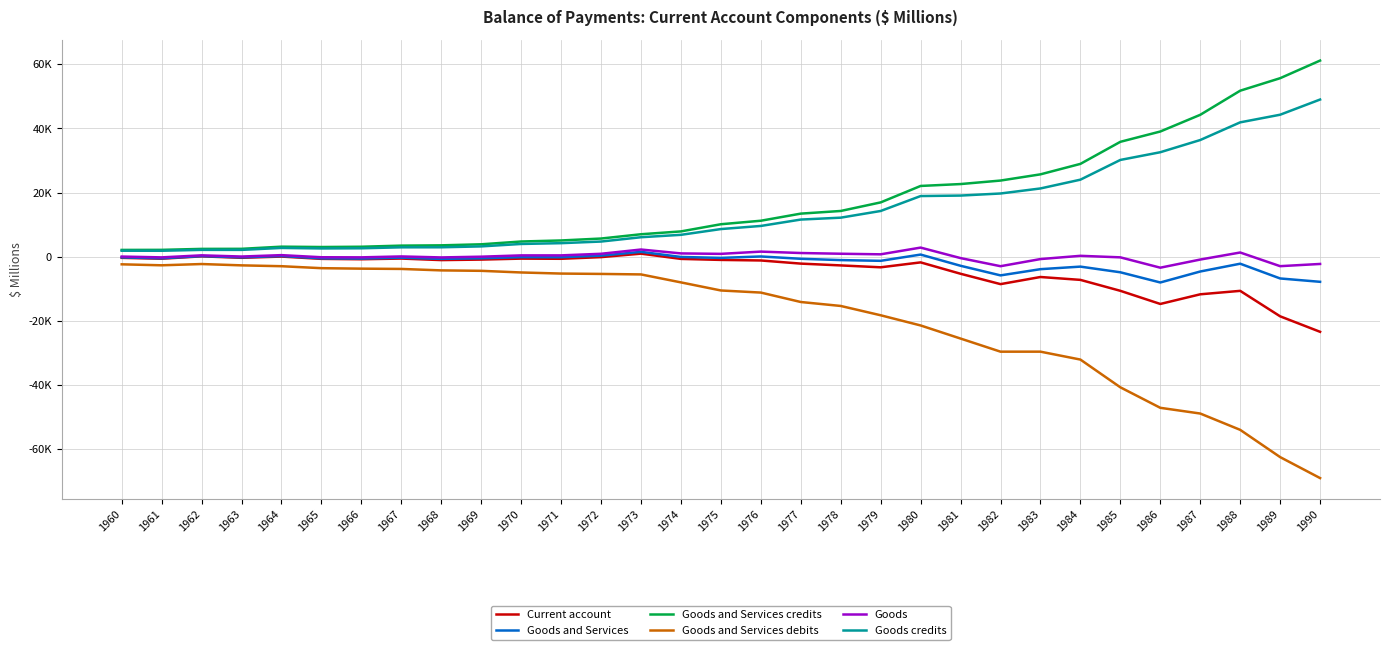

Reading right to left, list all the values displayed in this chart.

Current account: -23365	-18537	-10601	-11675	-14685	-10588	-7181	-6283	-8505	-5274	-1728	-3261	-2672	-2111	-1131	-959	-642	995	-87	-607	-554	-854	-1014	-537	-749	-634	85	-303	155	-584	-311
Goods and Services: -7783	-6739	-2140	-4570	-7993	-4815	-3048	-3844	-5781	-2787	708	-1243	-1013	-606	116	-323	-39	1559	379	-111	-90	-451	-638	-274	-535	-474	249	-159	233	-460	-177
Goods and Services credits: 61170	55675	51780	44264	39059	35848	28970	25709	23774	22682	22093	16968	14295	13469	11253	10160	7925	7040	5704	5103	4781	3909	3586	3496	3148	3061	3169	2497	2476	2176	2155
Goods and Services debits: -68953	-62414	-53920	-48834	-47052	-40663	-32018	-29553	-29555	-25469	-21385	-18211	-15308	-14075	-11137	-10483	-7964	-5481	-5325	-5214	-4871	-4360	-4224	-3770	-3683	-3535	-2920	-2656	-2243	-2636	-2332
Goods: -2218	-2907	1351	-845	-3383	-158	318	-693	-2920	-391	2880	786	966	1190	1629	928	1066	2279	952	455	453	47	-184	125	-159	-127	533	96	468	-168	86
Goods credits: 49027	44292	41915	36406	32603	30200	24049	21313	19742	19095	18946	14292	12208	11618	9628	8656	6861	6110	4766	4261	4014	3254	2980	2966	2667	2616	2775	2166	2173	1892	1906